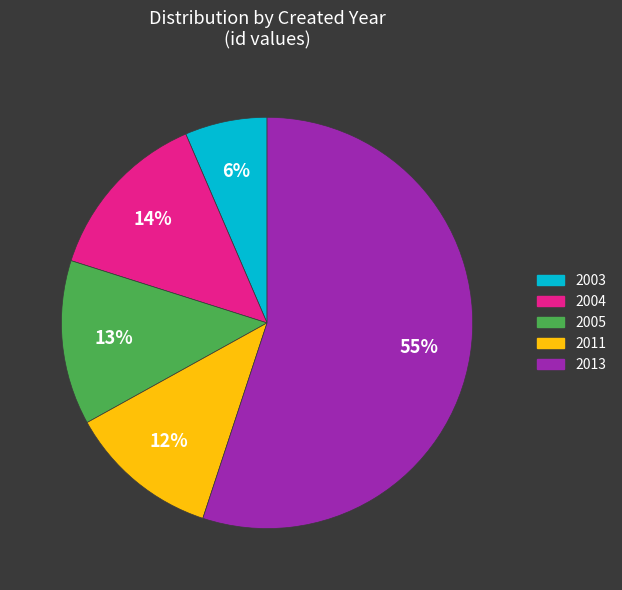

Which slice is the smallest?

2003